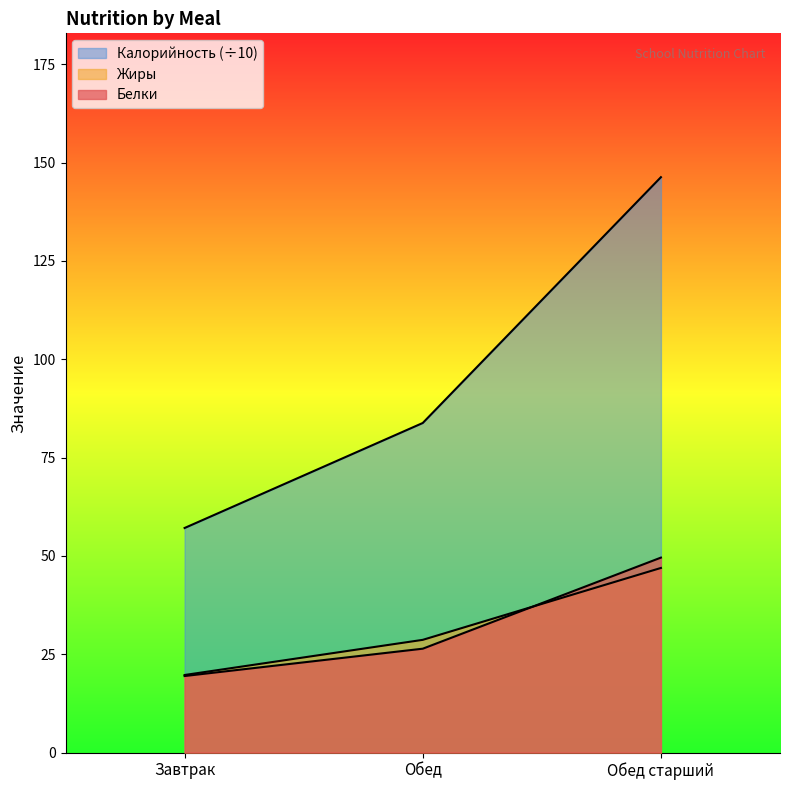

What is the difference between the Калорийность values at Завтрак and Обед?

26.7